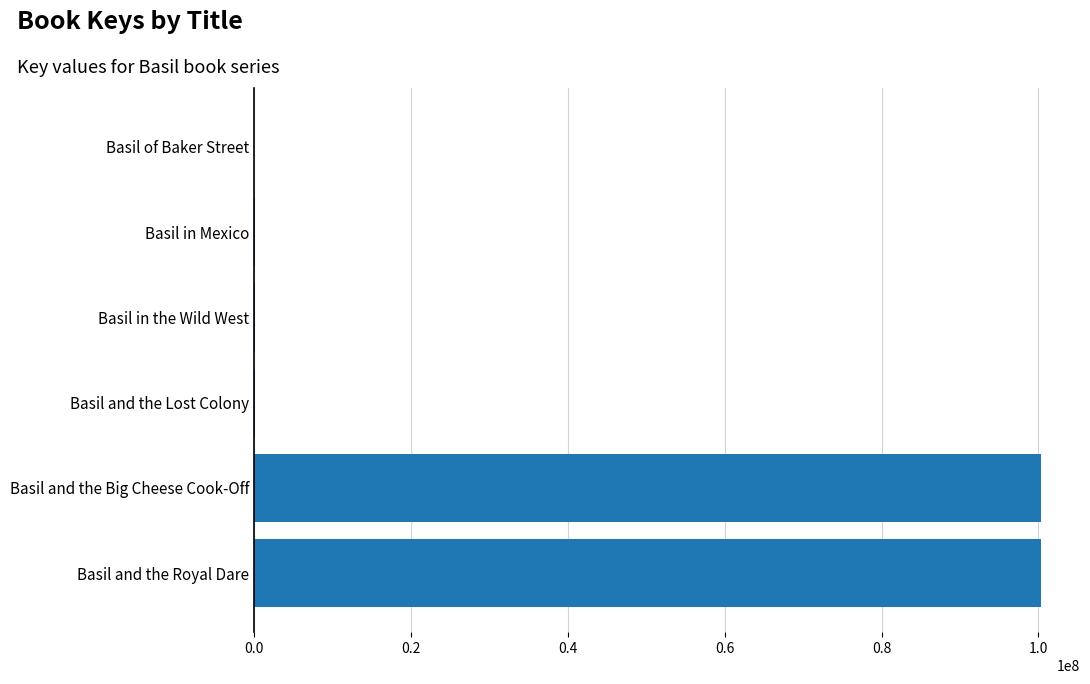

What is the sum of all values?

200848943